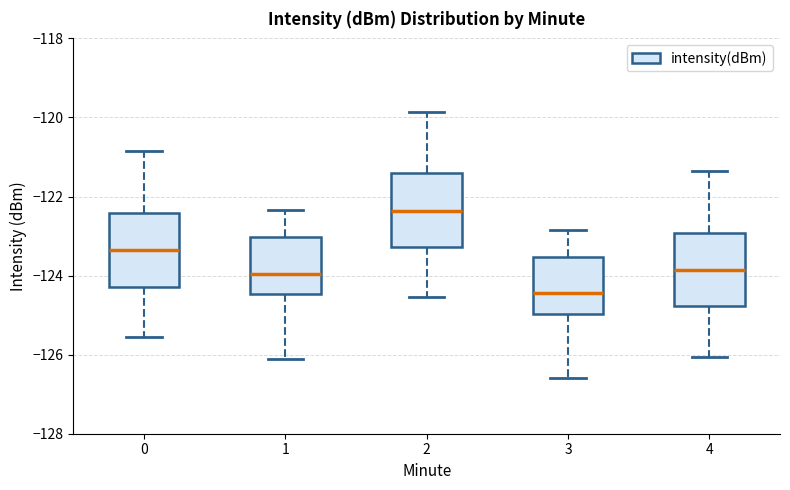

Which box's median line is the lowest?

3